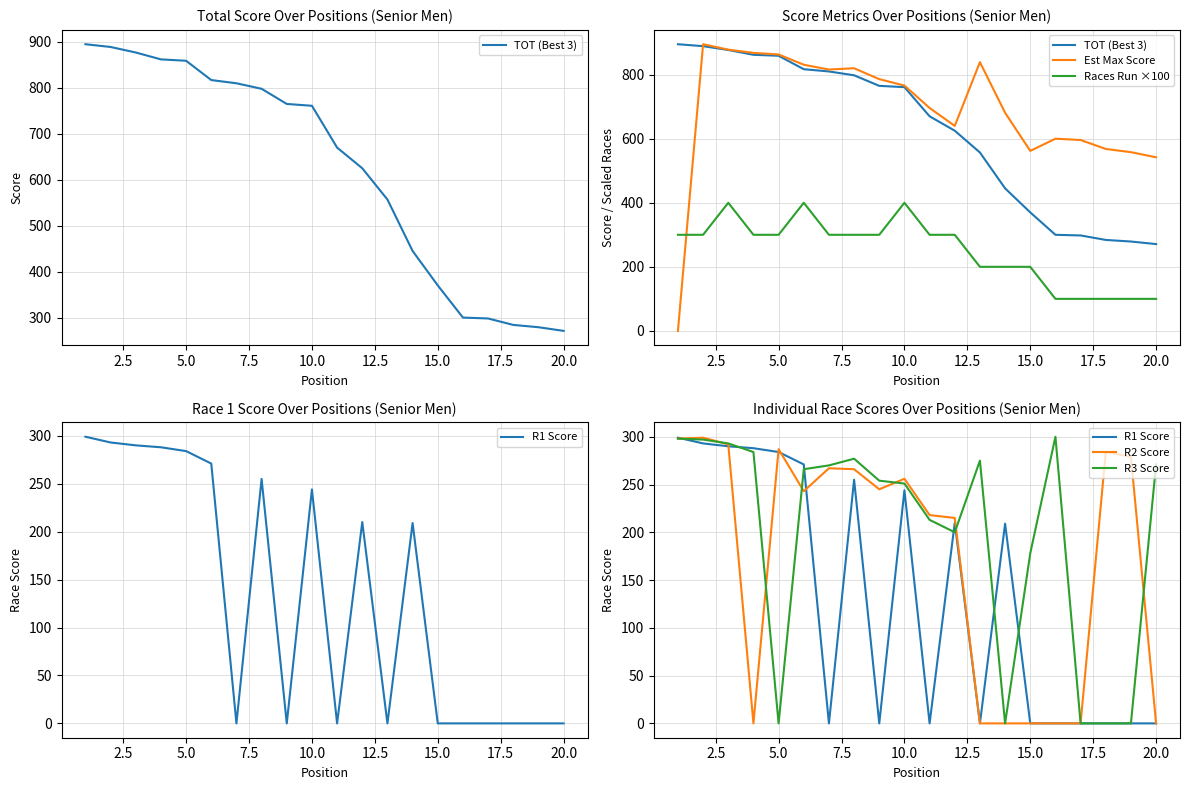

Which series has the largest total across all categories?

Est Max Score